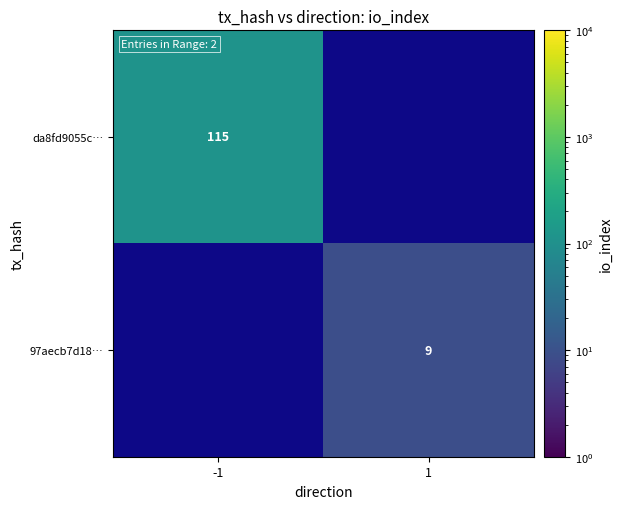

Is the value of 97aecb7d18… at 1 greater than the value of da8fd9055c… at -1?

No